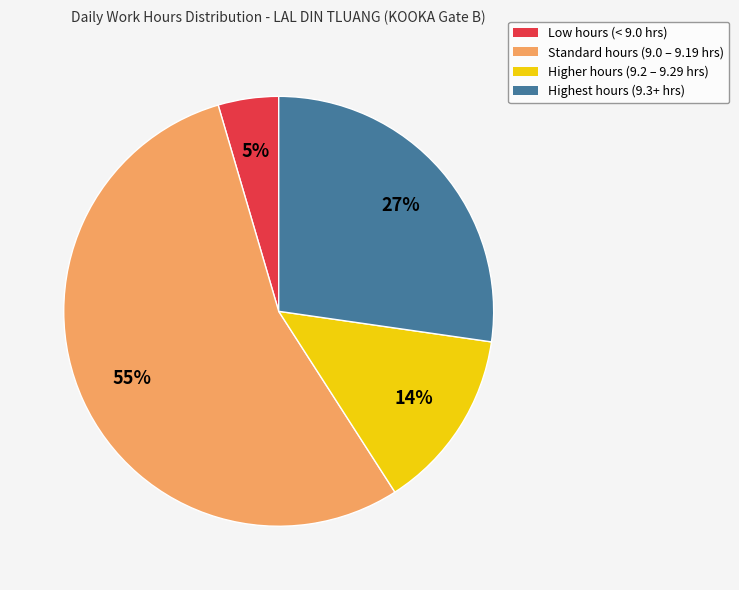

To the nearest percent, what is the difference between the largest and smallest slice percentages?

50%